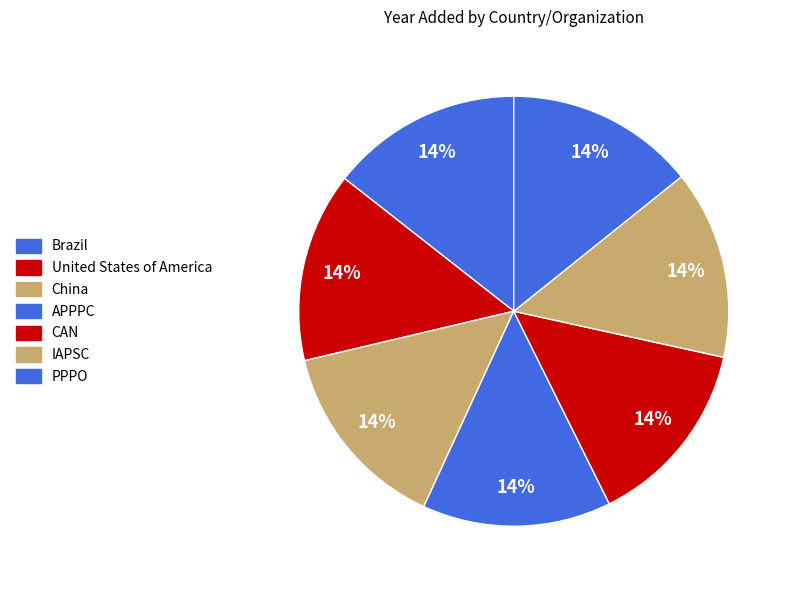

What percentage is the Brazil slice, to the nearest percent?

14%